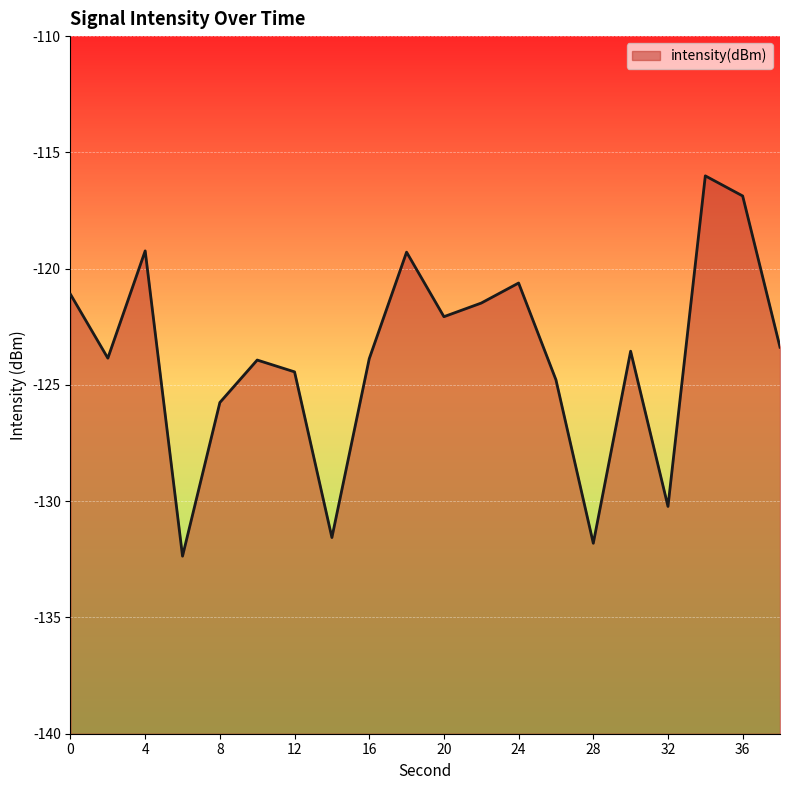

What is the sum of all values?

-2476.2